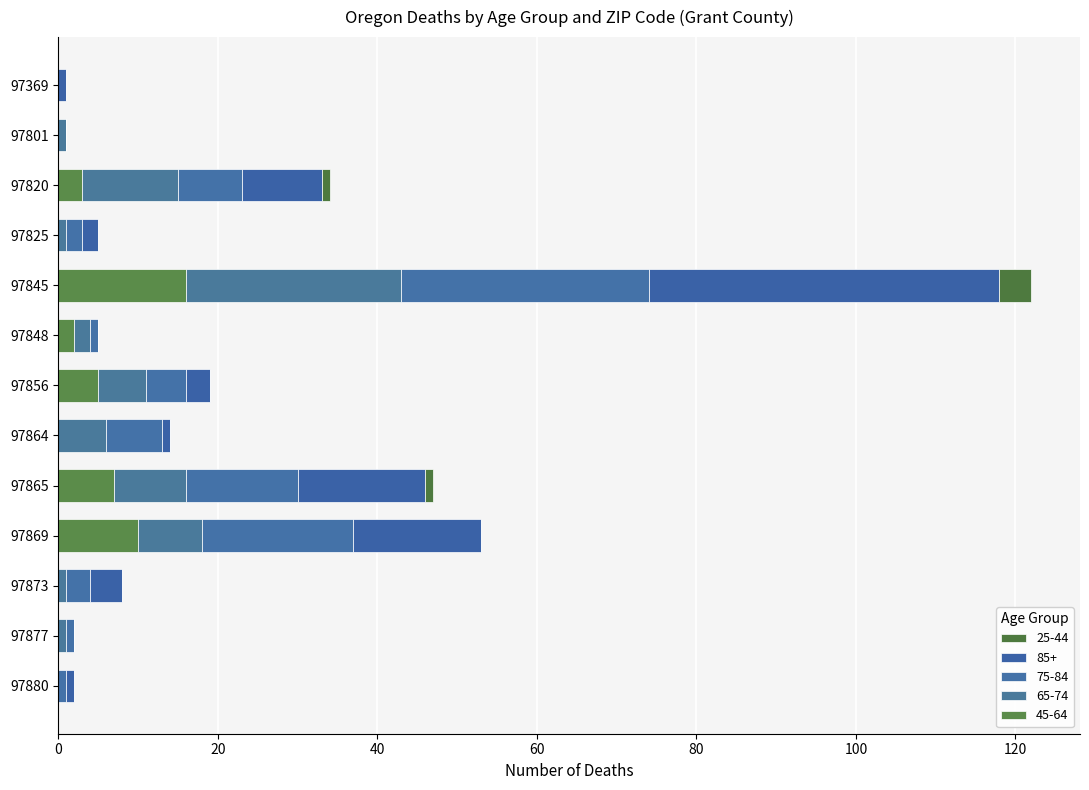

Reading left to right, extract all data points from this chart.

25-44: 97369=0	97801=0	97820=1	97825=0	97845=4	97848=0	97856=0	97864=0	97865=1	97869=0	97873=0	97877=0	97880=0
85+: 97369=1	97801=0	97820=10	97825=2	97845=44	97848=0	97856=3	97864=1	97865=16	97869=16	97873=4	97877=0	97880=1
75-84: 97369=0	97801=0	97820=8	97825=2	97845=31	97848=1	97856=5	97864=7	97865=14	97869=19	97873=3	97877=1	97880=1
65-74: 97369=0	97801=1	97820=12	97825=1	97845=27	97848=2	97856=6	97864=6	97865=9	97869=8	97873=1	97877=1	97880=0
45-64: 97369=0	97801=0	97820=3	97825=0	97845=16	97848=2	97856=5	97864=0	97865=7	97869=10	97873=0	97877=0	97880=0